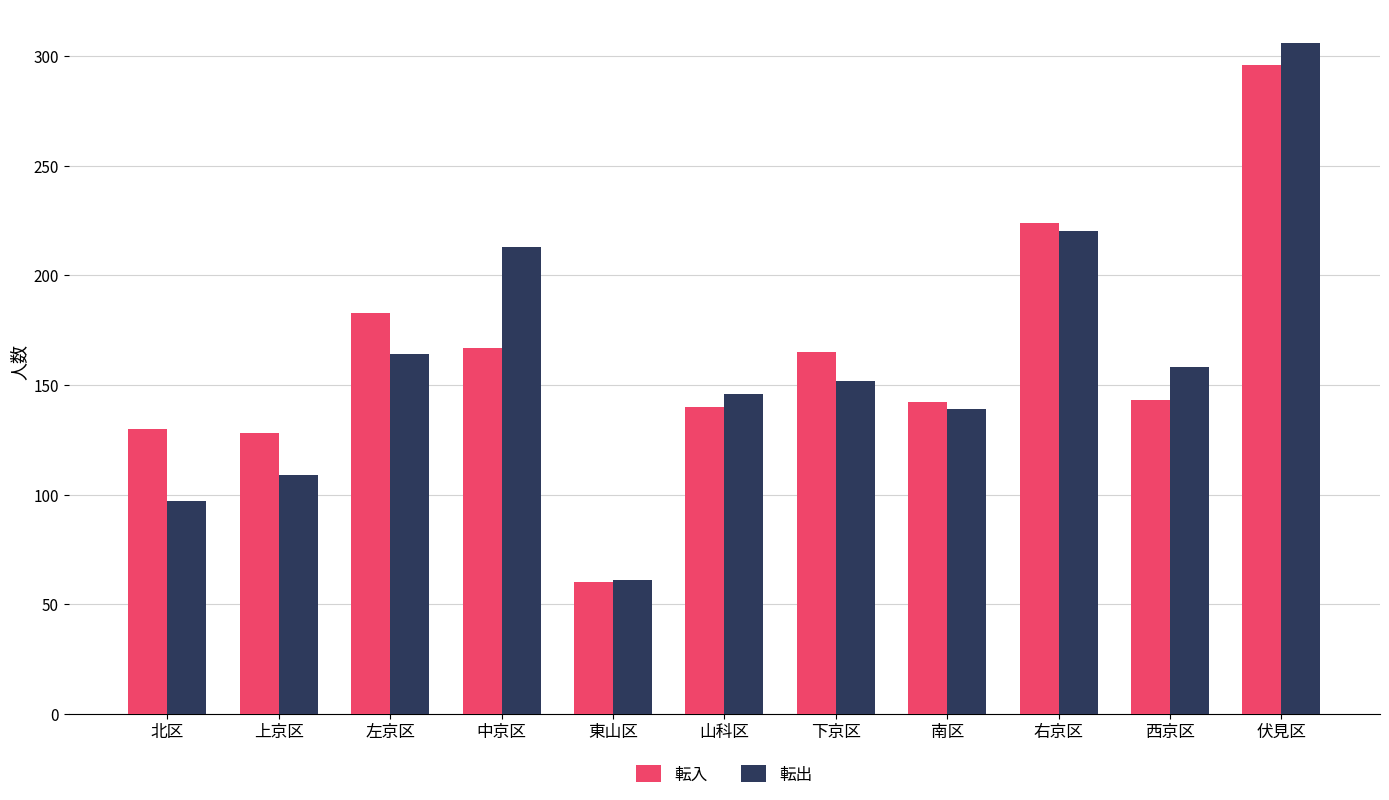

The 転出 series shows 306 at 伏見区. True or false?

True